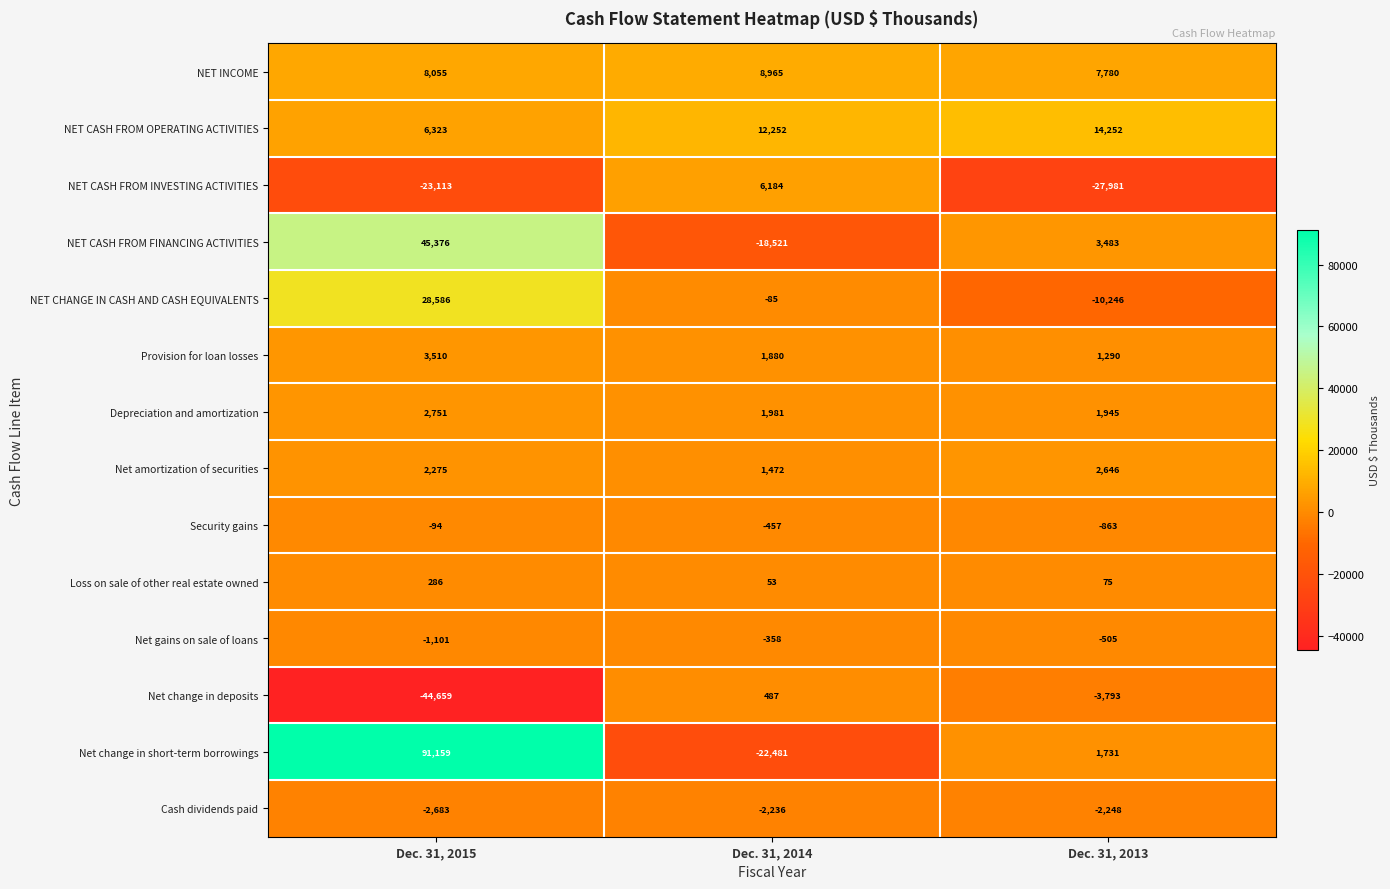

Which series has the largest total across all categories?

Net change in short-term borrowings